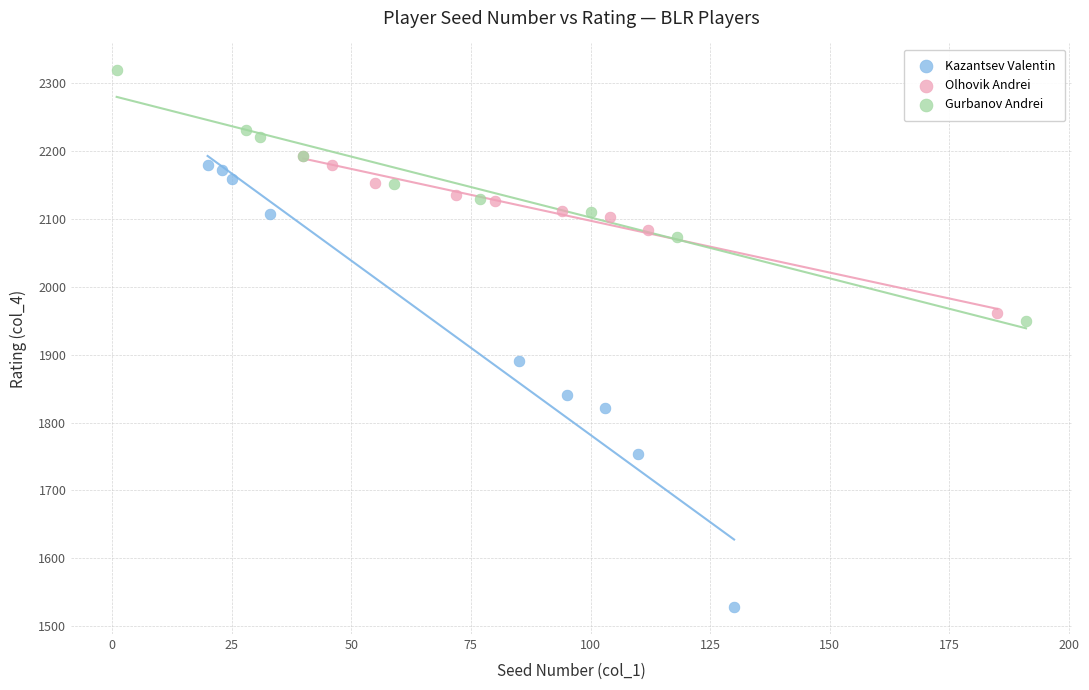

Which series contains the highest Y value?

Gurbanov Andrei